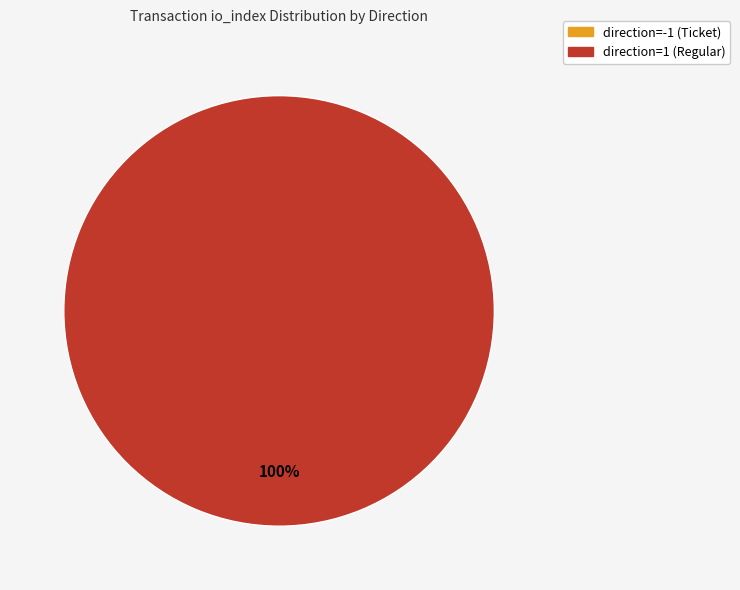

What is the change in value from direction=-1 (Ticket) to direction=1 (Regular)?

+79